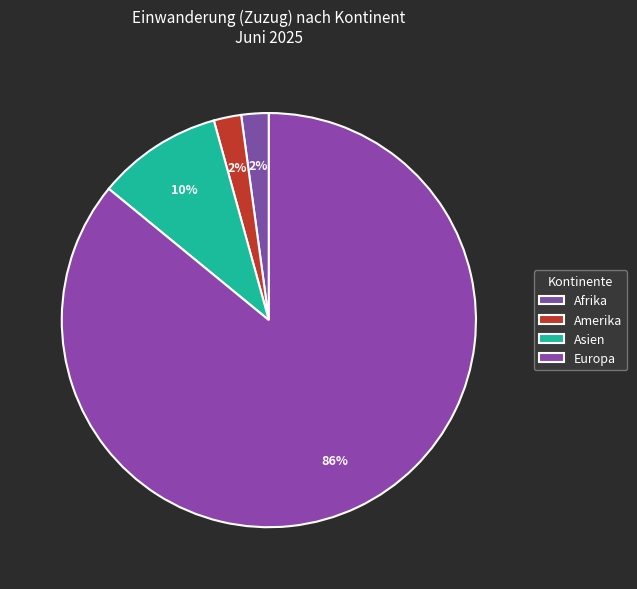

What is the largest slice in the pie chart?

Europa